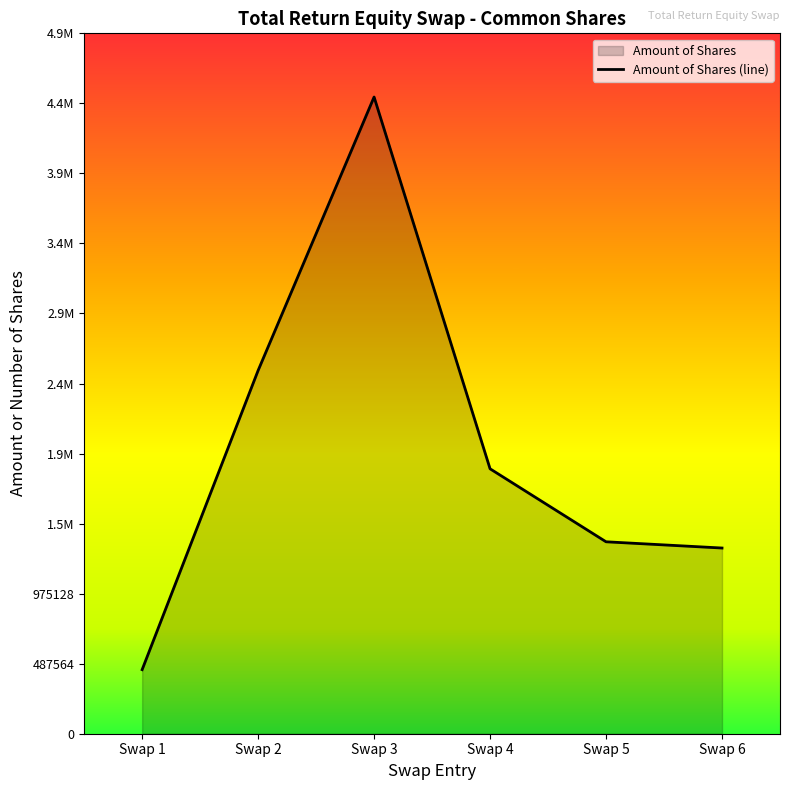

How many interior local peaks (higher than both neighbors) does the data have?

1